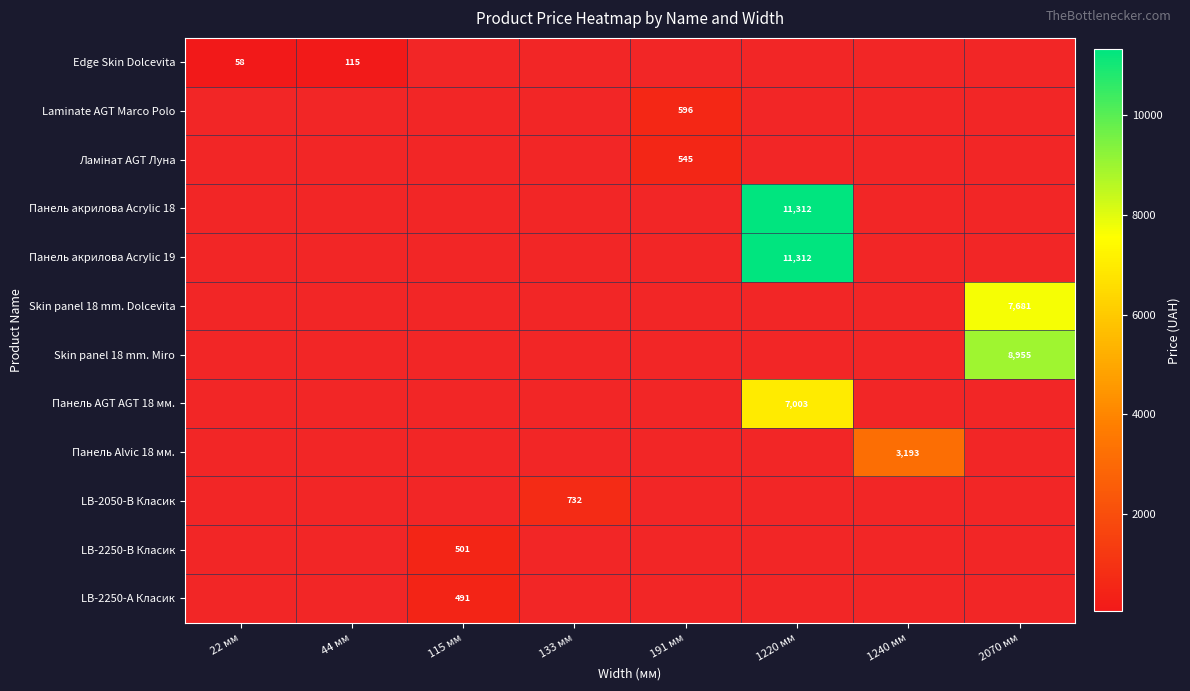

Rank the categories by Laminate AGT Marco Polo value from lowest to highest.

22 мм, 44 мм, 115 мм, 133 мм, 191 мм, 1220 мм, 1240 мм, 2070 мм